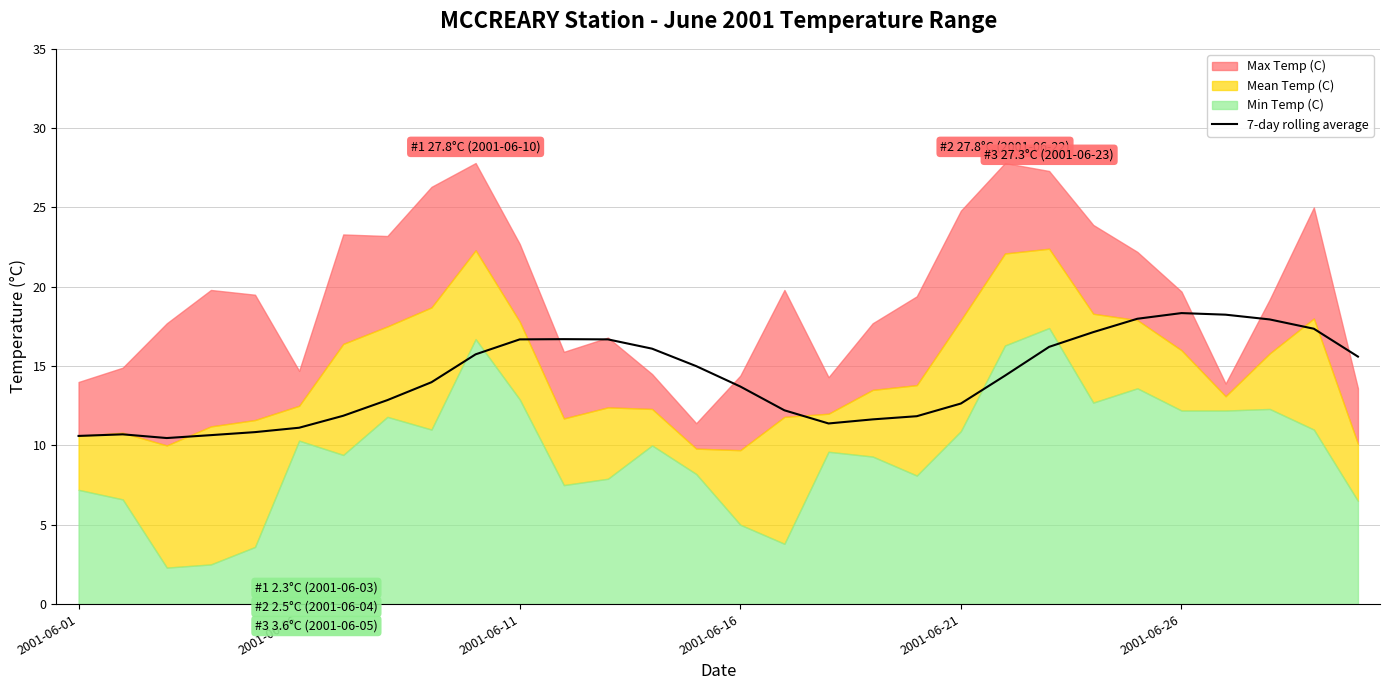

Where is the first local maximum?

2001-06-06